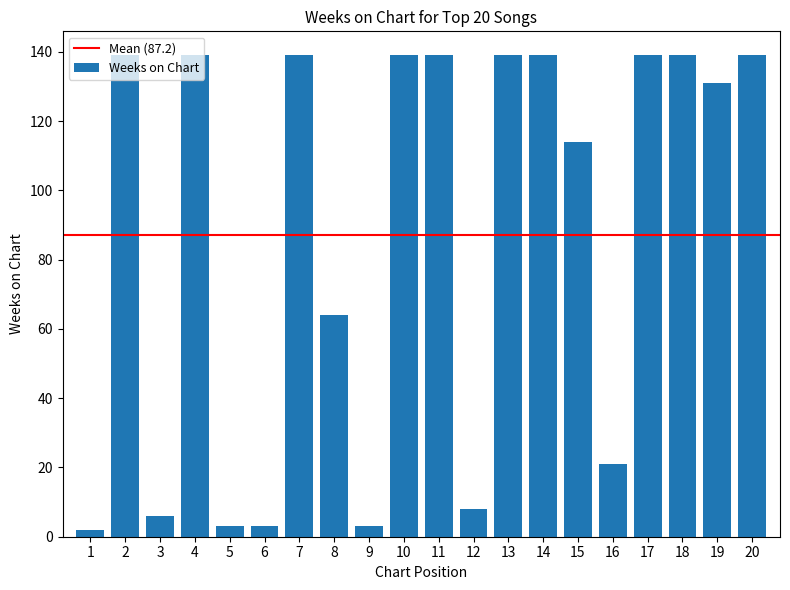

The chart shows a value of 4 at 16. True or false?

False